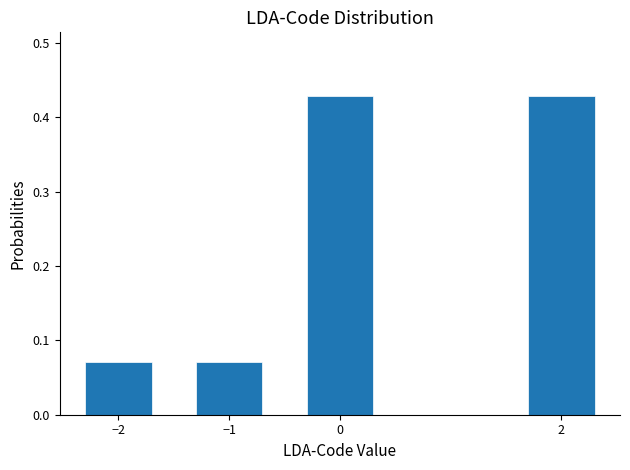

What is the change in value from −2 to 2?

+0.4